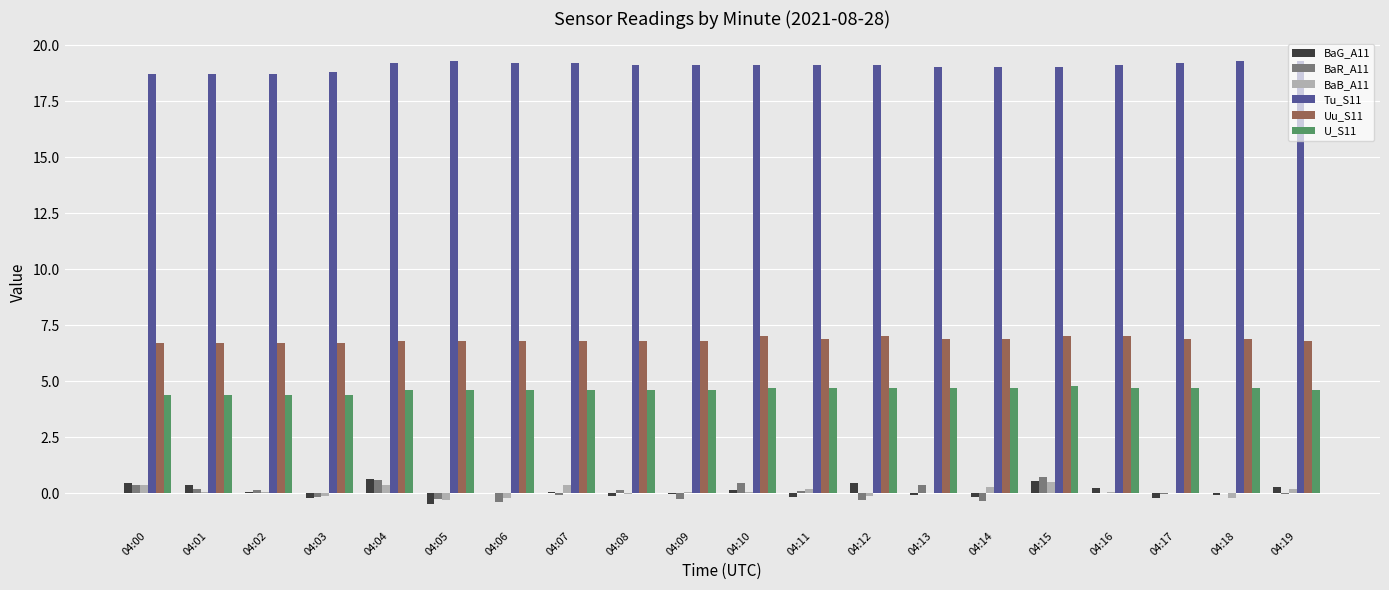

How many data points does each series have?

20